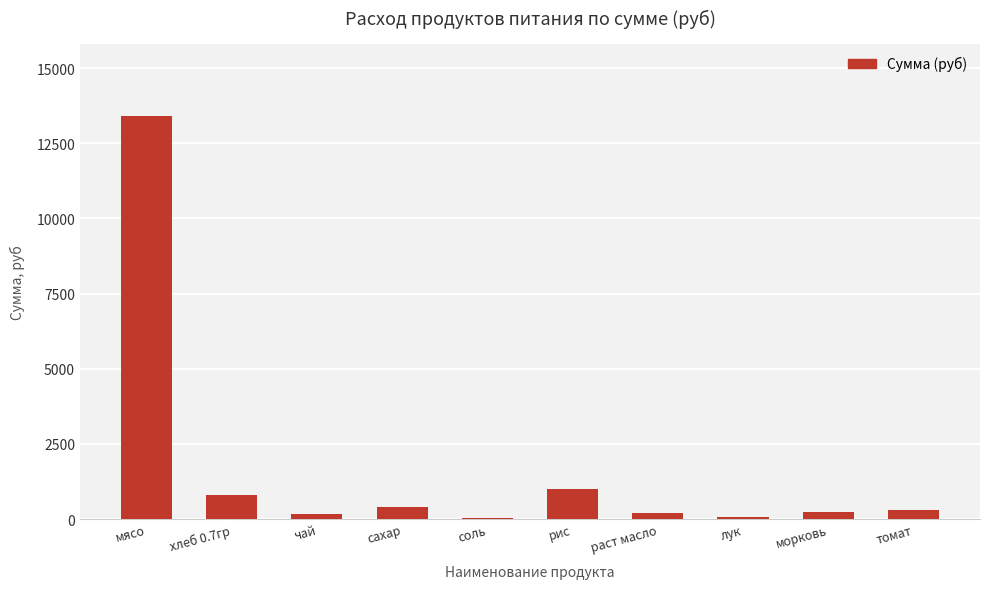

What is the approximate value at рис?

981.4